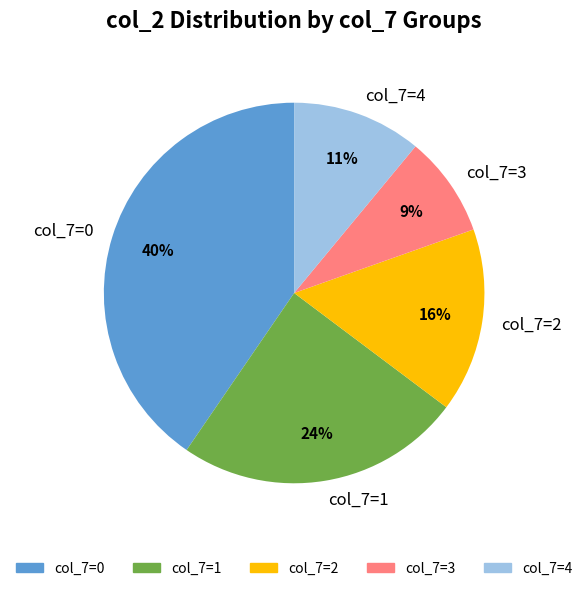

What is the largest slice in the pie chart?

col_7=0